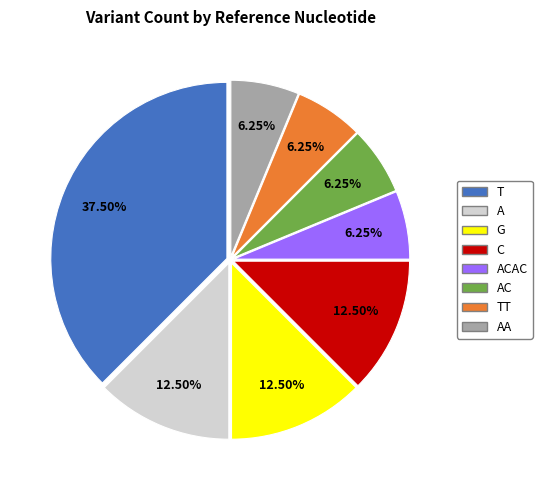

Does any single category account for the majority?

No